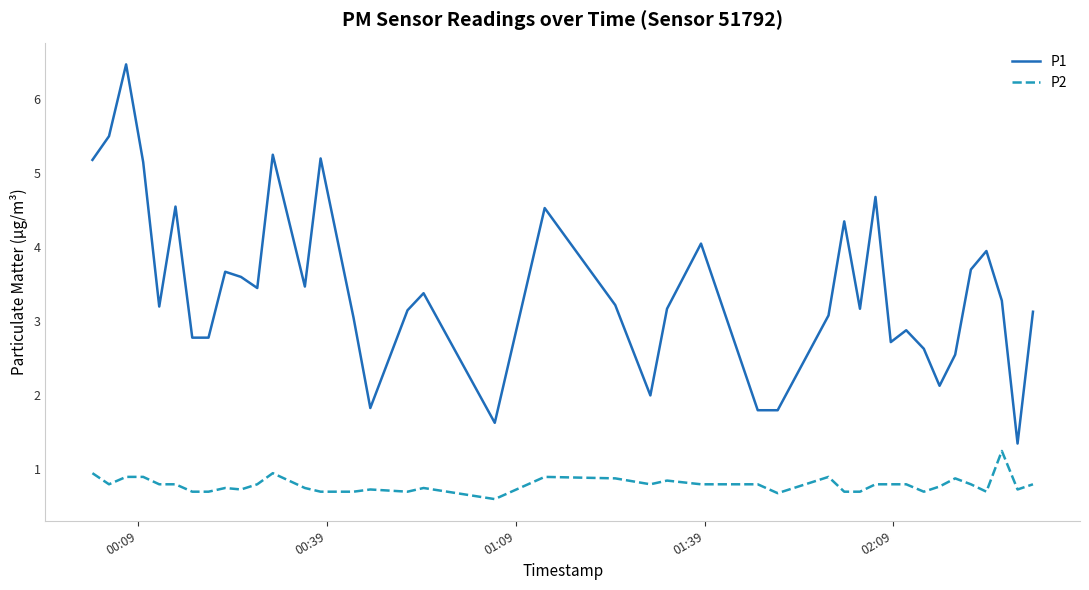

True or false: P2 and P1 cross at least once.

False